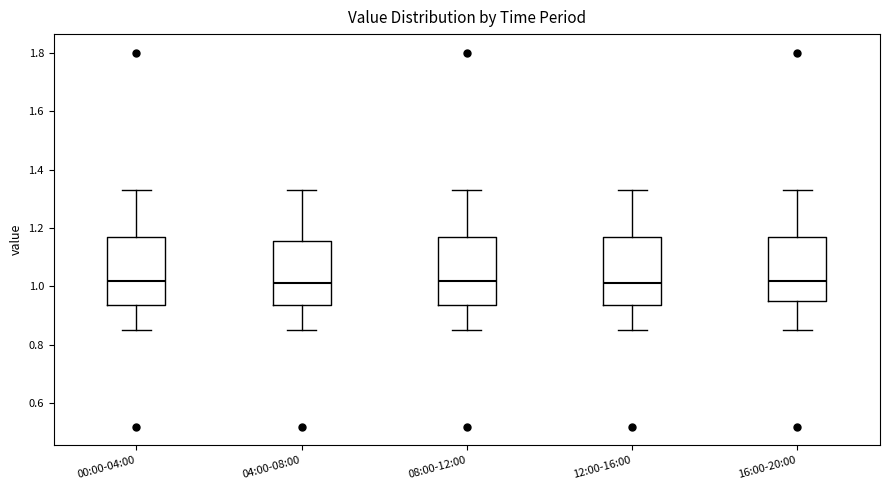

Where does the lower whisker of the box for 00:00-04:00 end on the y-axis? The values are not printed on the chart, so give them approximately, as read against the axis.

0.86